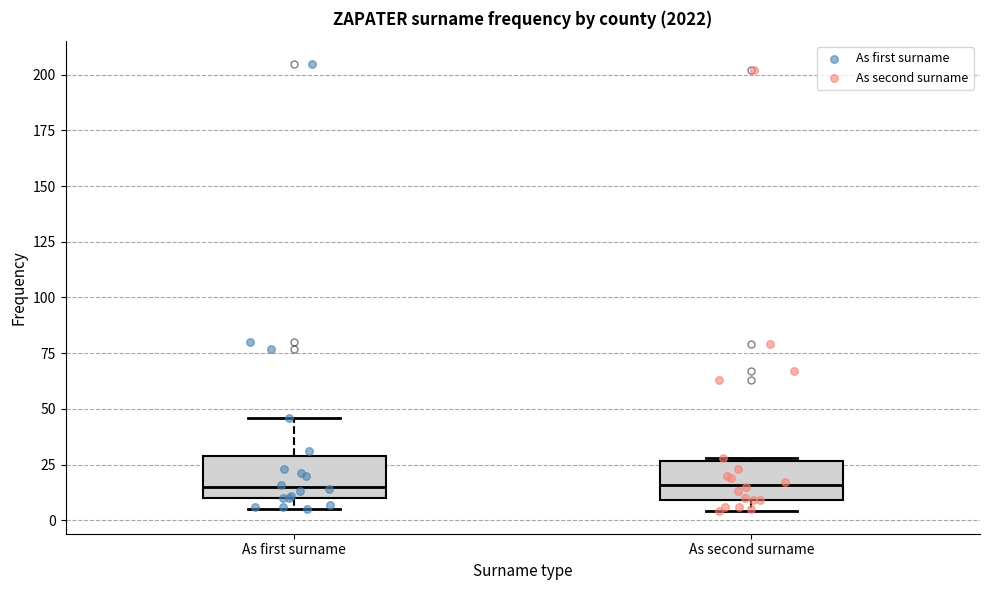

Reading left to right, read every box against the y-axis: the position of its median line, the range the box covers, and the ends of its whiskers. The values are not printed on the chart, so give them approximately, as read against the axis.

As first surname: median 15, box 10 to 30, whiskers 5 to 45
As second surname: median 15, box 10 to 25, whiskers 5 to 30